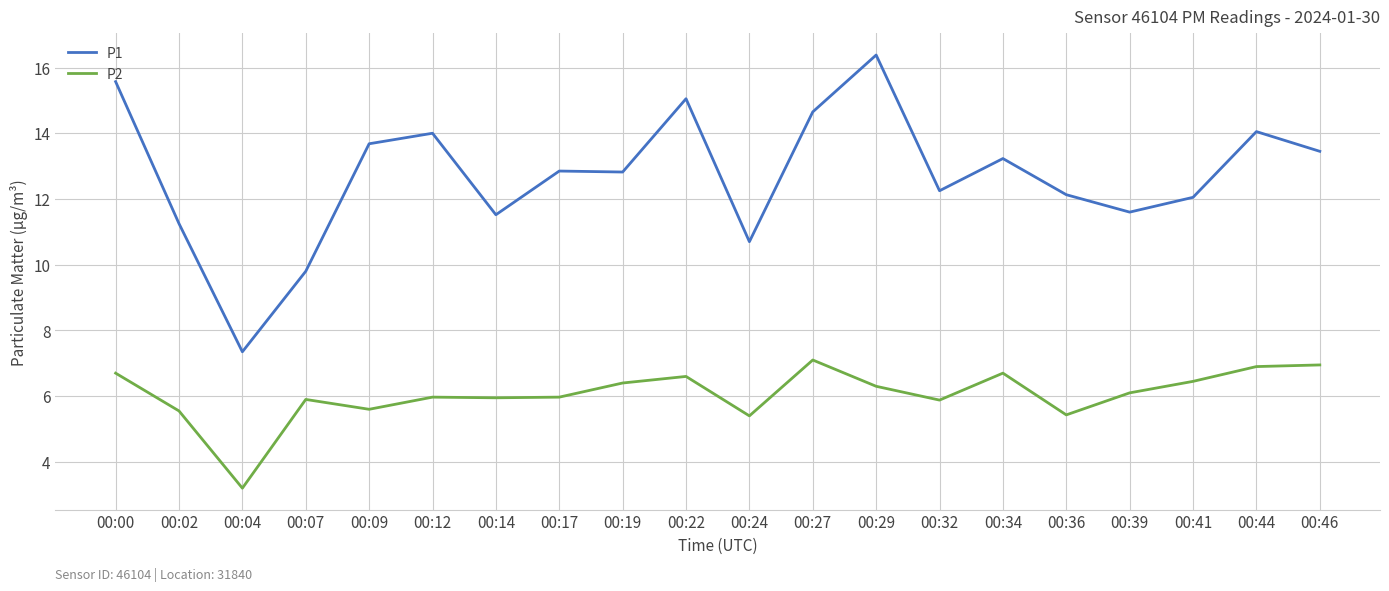

How many distinct data groups are displayed?

2